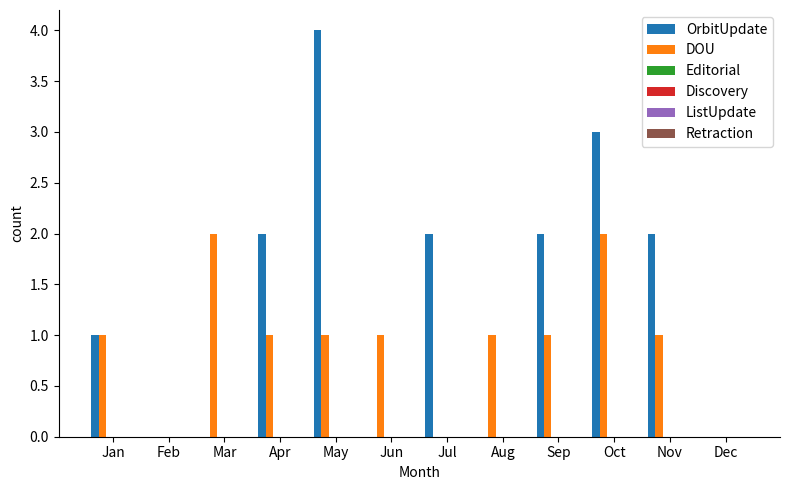

Which series has the largest total across all categories?

OrbitUpdate